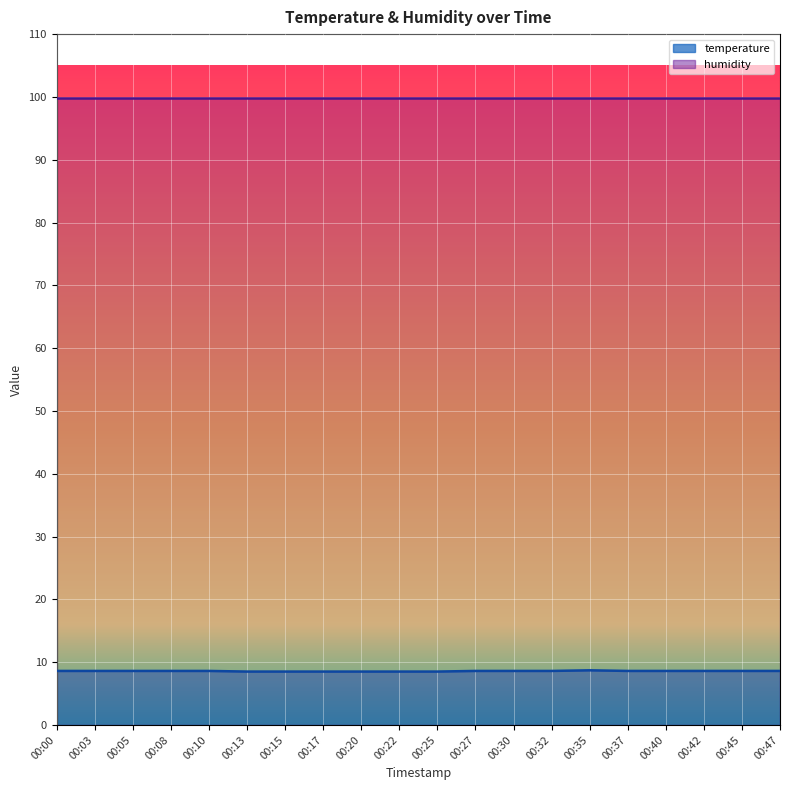

Where is the first local maximum?

00:35